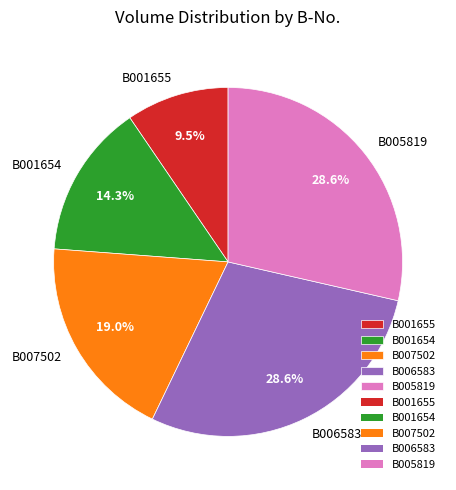

Does any single category account for the majority?

No